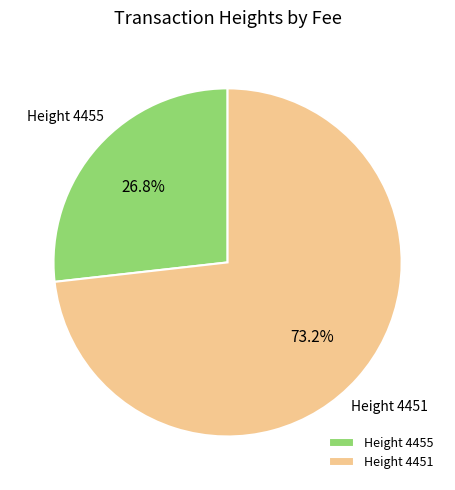

Which slice is the largest?

Height 4451